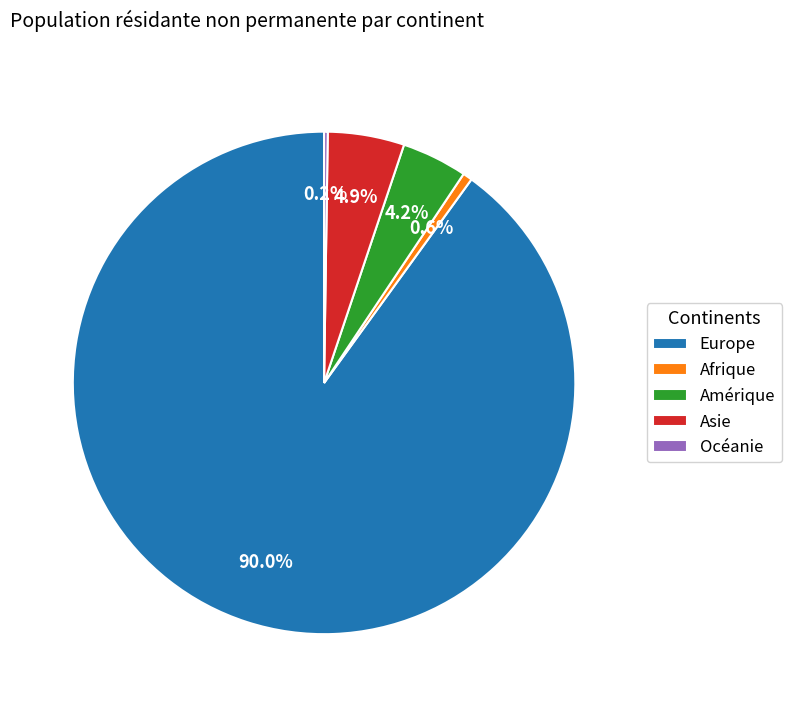

Which category accounts for the majority?

Europe